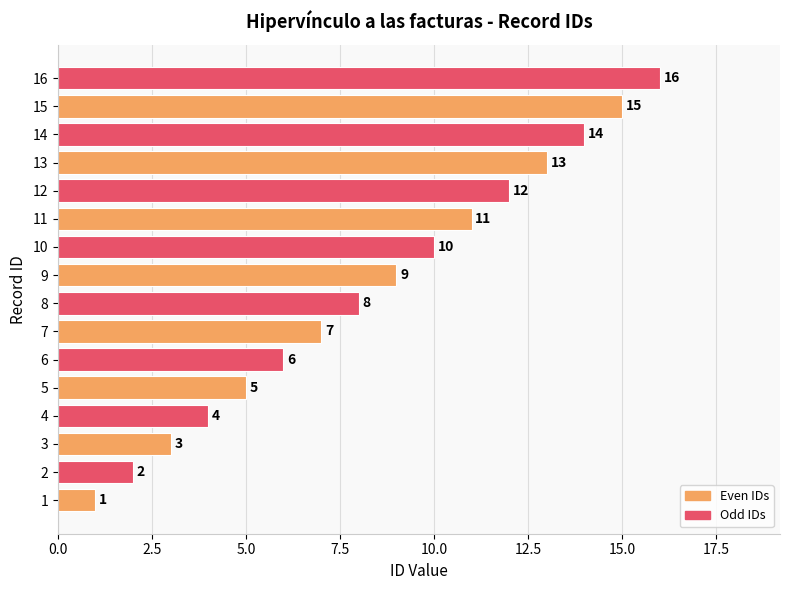

Approximately how many times larger is the value at 13 compared to 2?

6.5